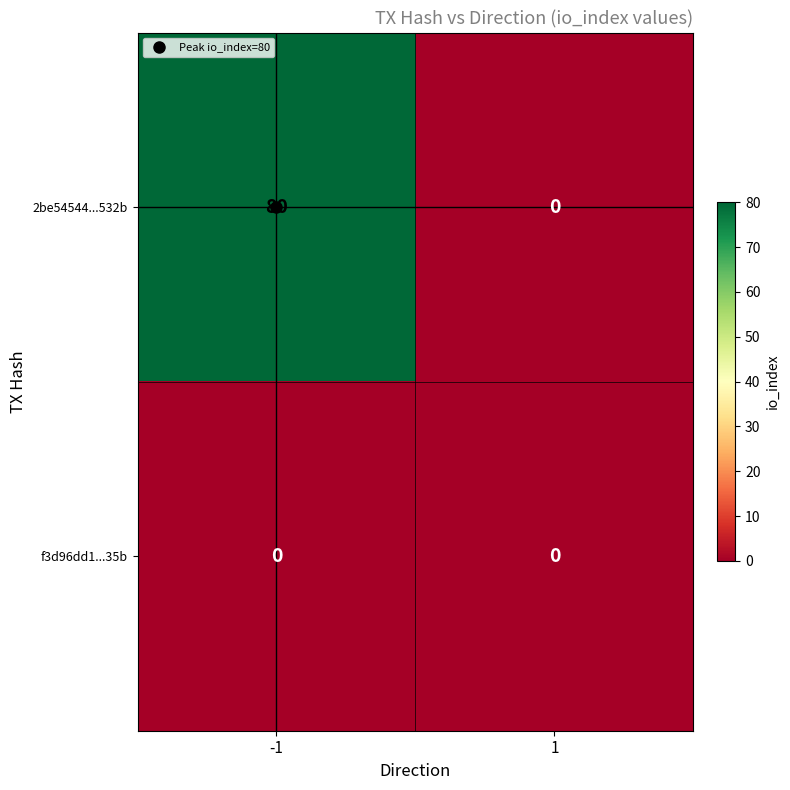

The value of 2be54544...532b at 1 is 0. True or false?

True